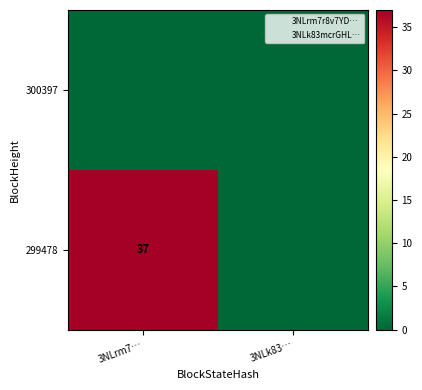

The 299478 series shows 37 at 3NLrm7…. True or false?

True